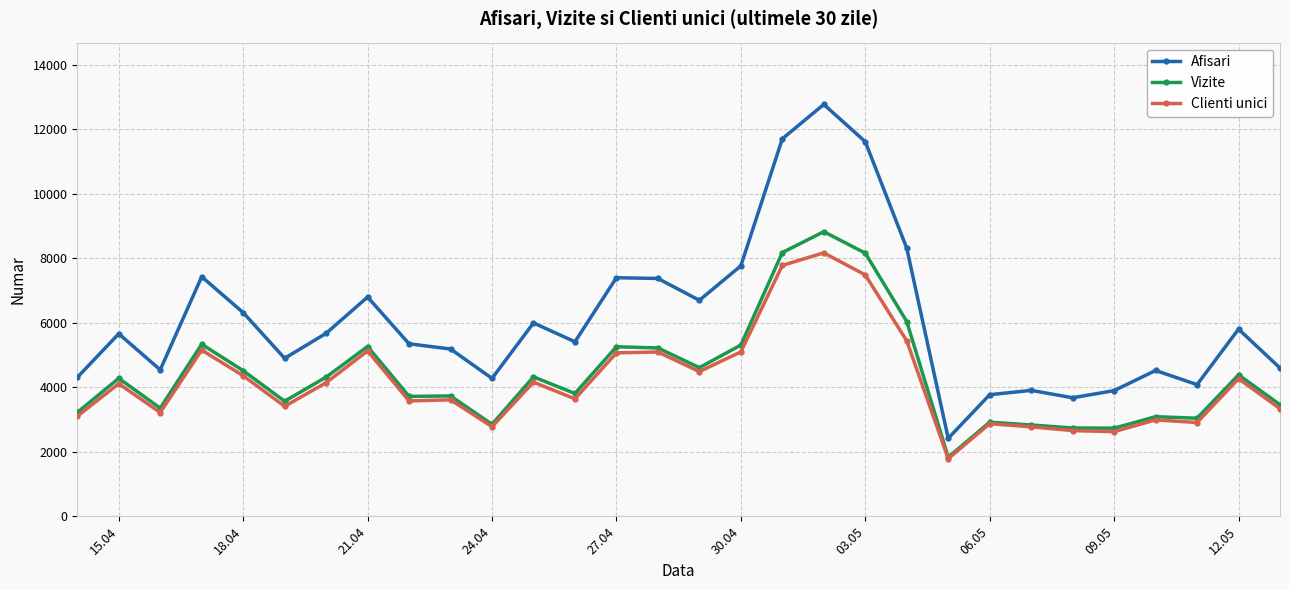

What is the smallest value displayed?

1788